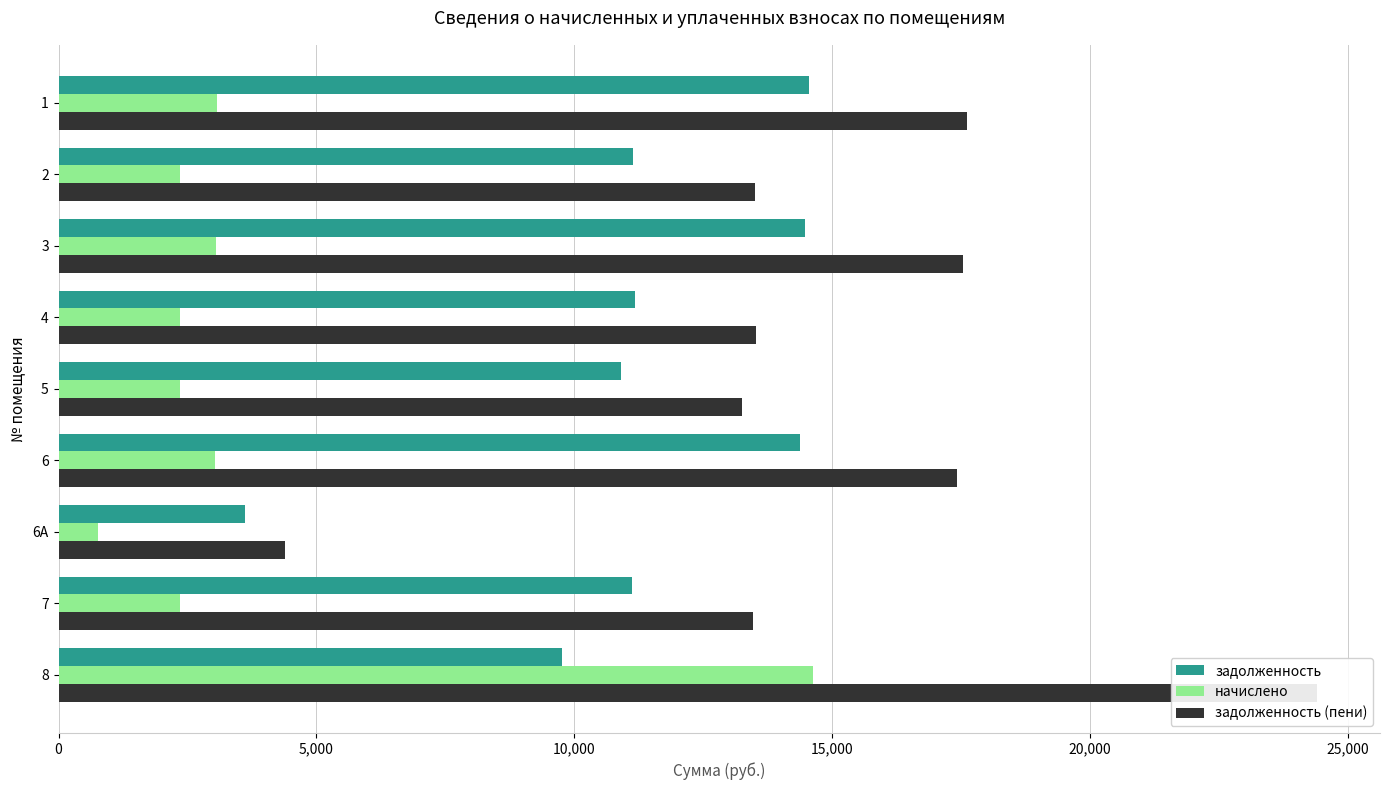

Reading left to right, extract all data points from this chart.

задолженность: 14544.4	11143.4	14472.0	11167.6	10903.2	14375.5	3618.0	11119.3	9768.6
начислено: 3077.1	2357.6	3061.8	2362.7	2357.6	3041.4	765.5	2352.5	14632.6
задолженность (пени): 17621.5	13501.0	17533.8	13530.2	13260.8	17416.9	4383.4	13471.8	24401.2